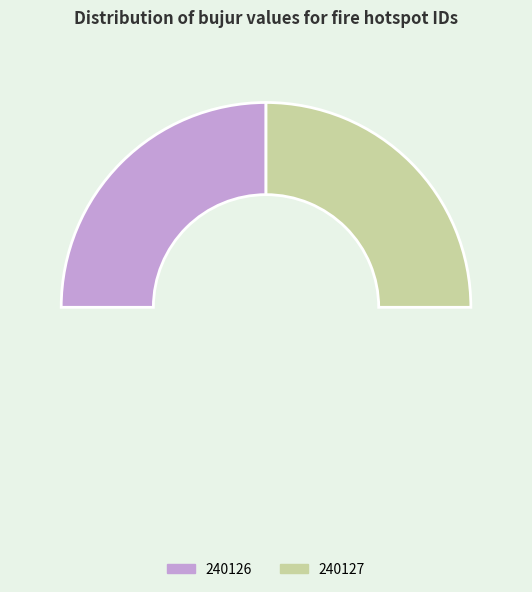

To the nearest percent, what portion does 240126 represent?

50%